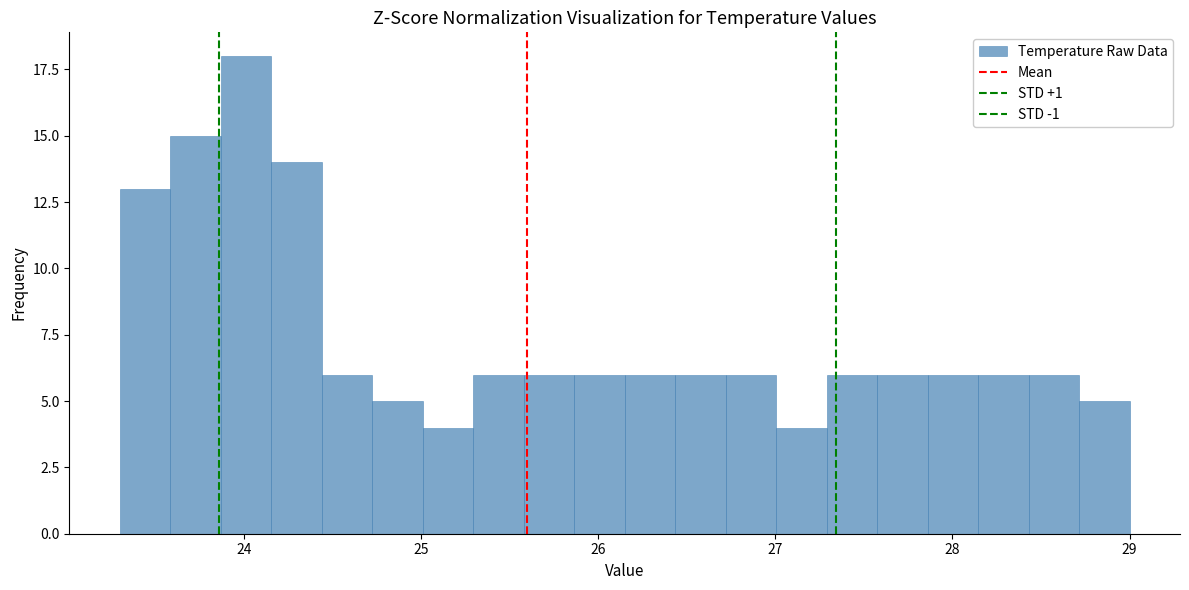

Around what value on the x-axis is the tallest bar? Give the approximate position of its centre, as read against the axis.

24.0